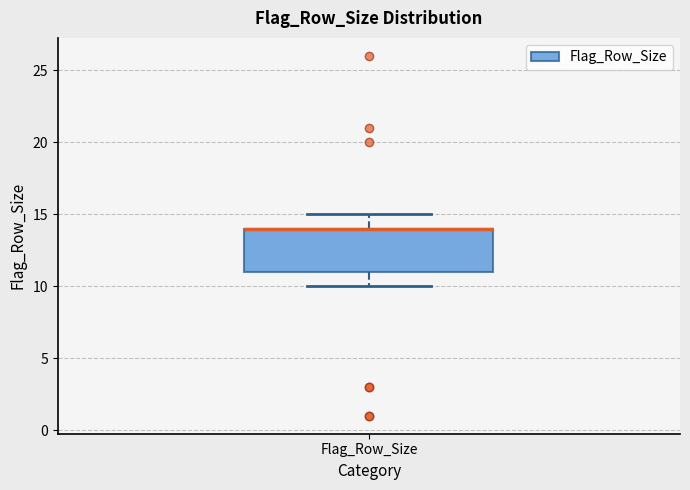

Where does the lower whisker of the box for Flag_Row_Size end on the y-axis? The values are not printed on the chart, so give them approximately, as read against the axis.

10